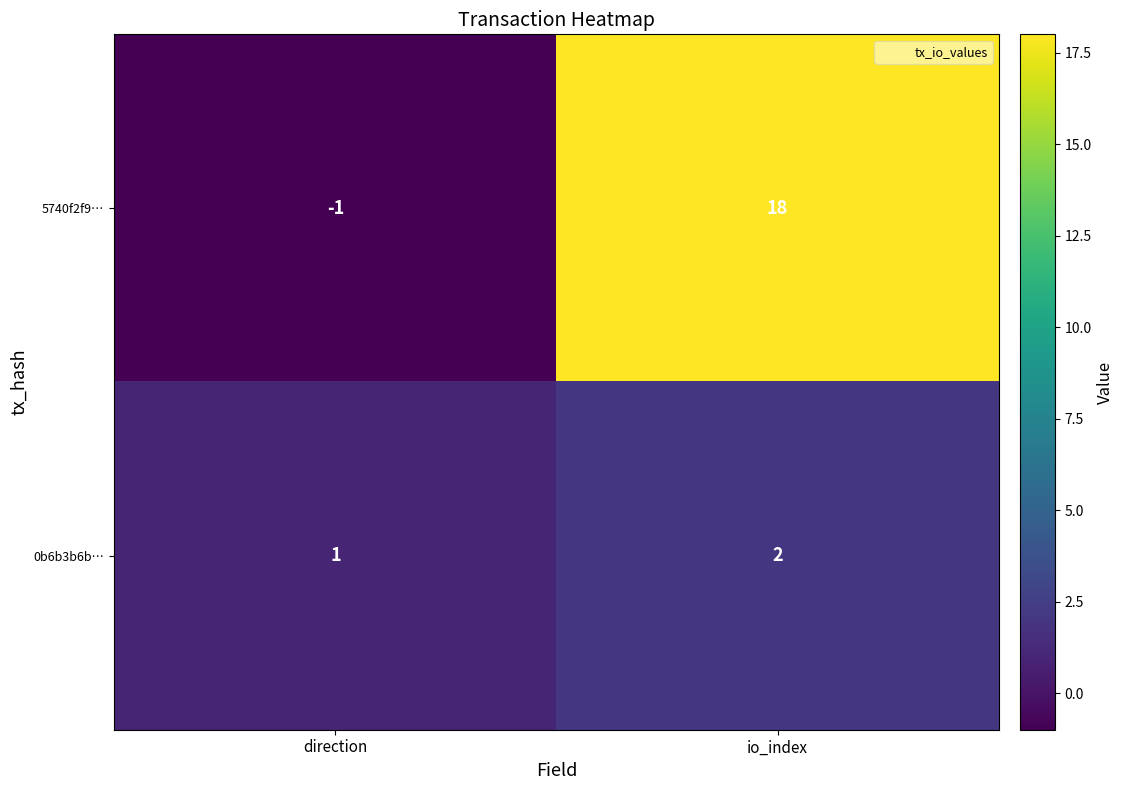

Where is 5740f2f9… nearest to the value 8?

direction